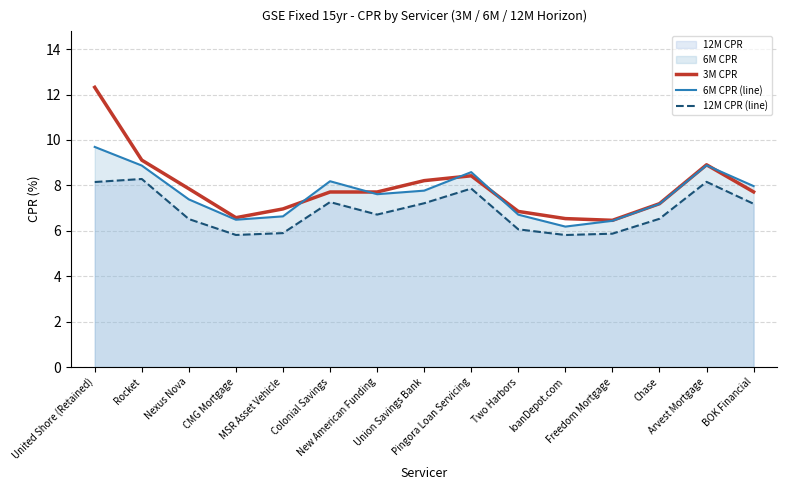

Rank the series by their maximum value, from highest to lowest.

3M CPR, 6M CPR (line), 12M CPR (line)